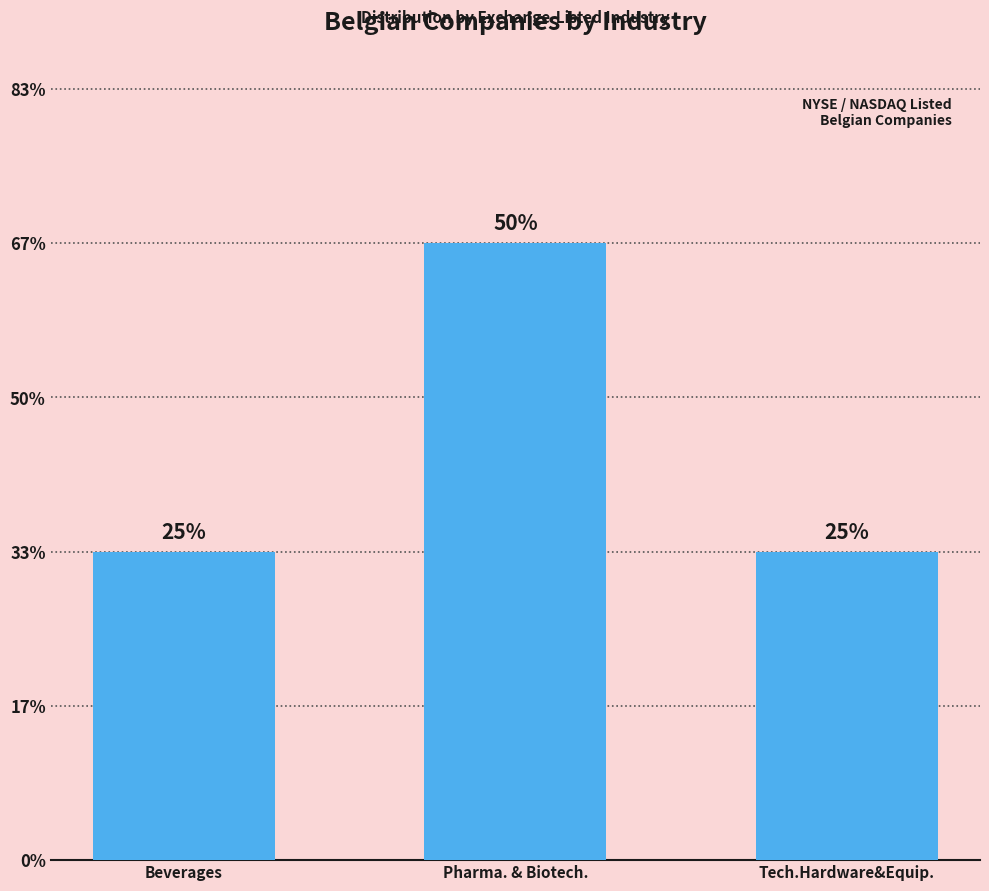

At which label is the value closest to 1?

Beverages